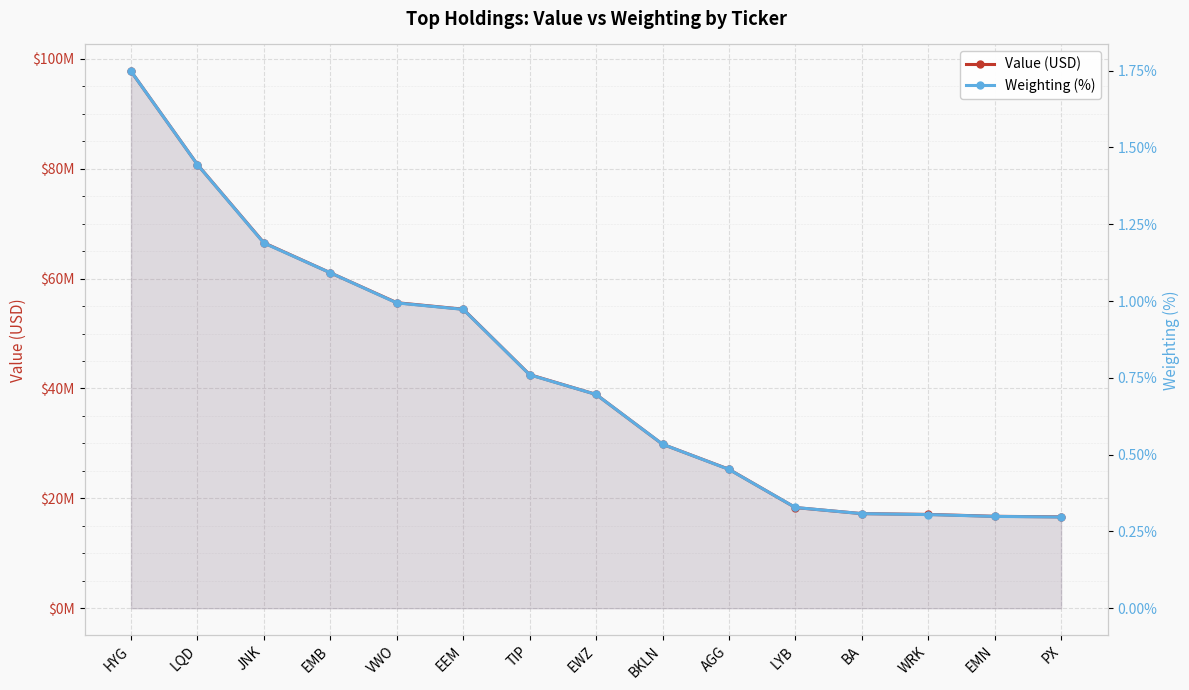

How many distinct data groups are displayed?

2